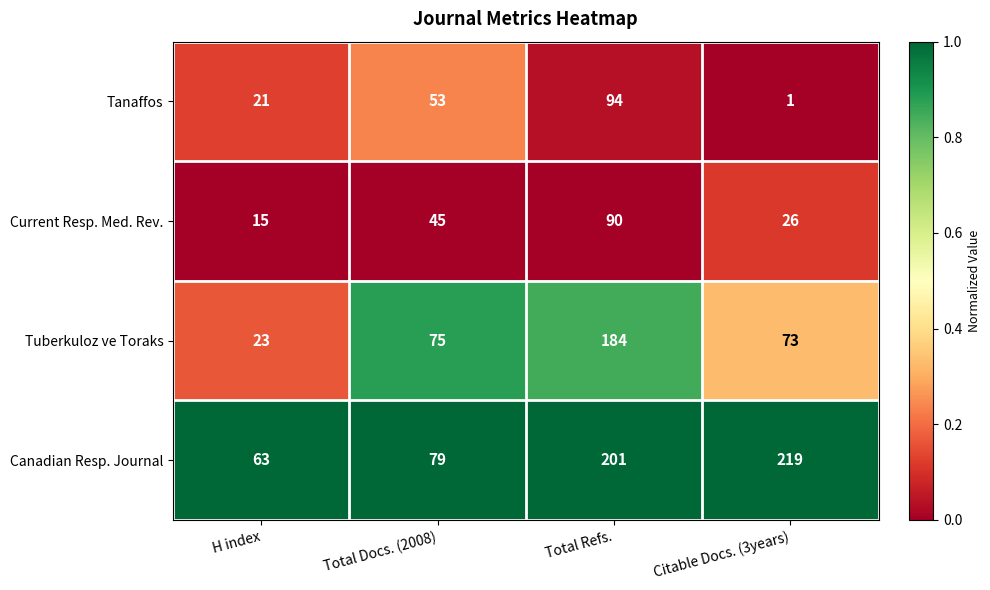

Is it true that Tuberkuloz ve Toraks equals 87 at Total Refs.?

False